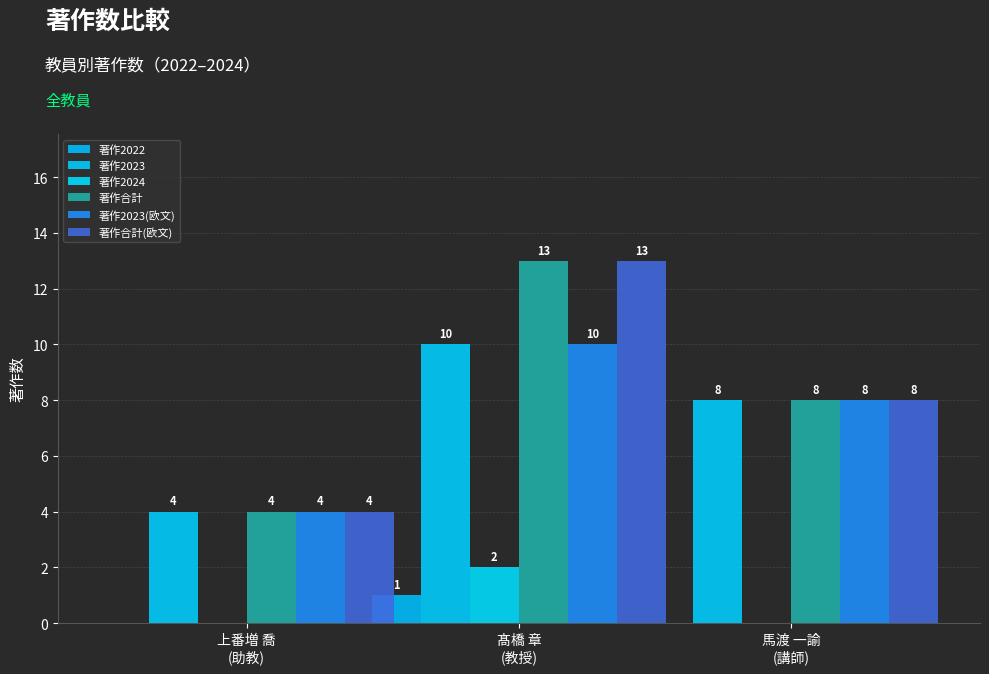

Are the bars grouped side by side (vs. stacked)?

Yes